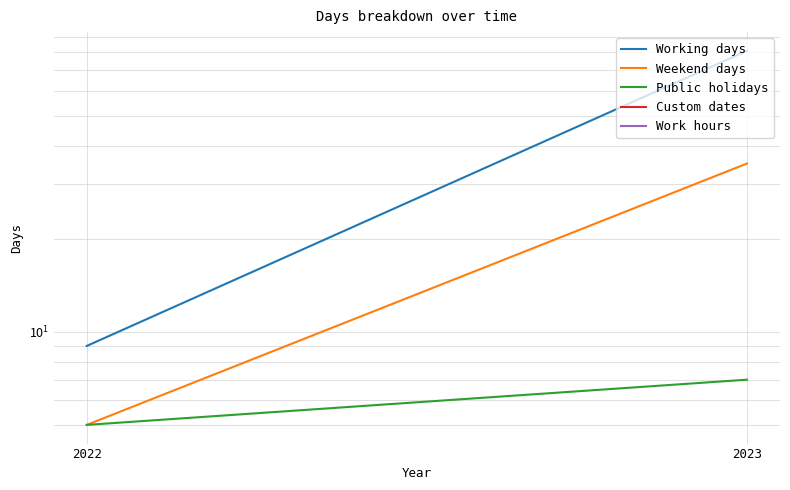

Reading right to left, list all the values displayed in this chart.

Working days: 81	9
Weekend days: 35	5
Public holidays: 7	5
Custom dates: 0	0
Work hours: 0	0